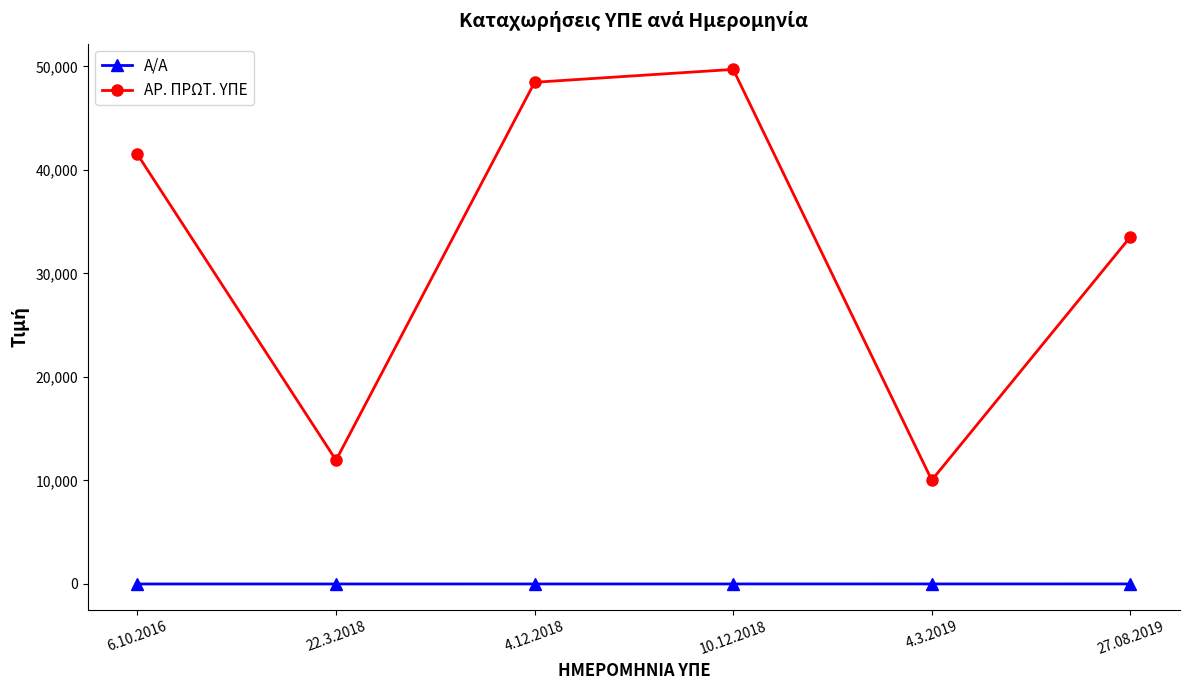

What is the average value of the Α/Α series?

4